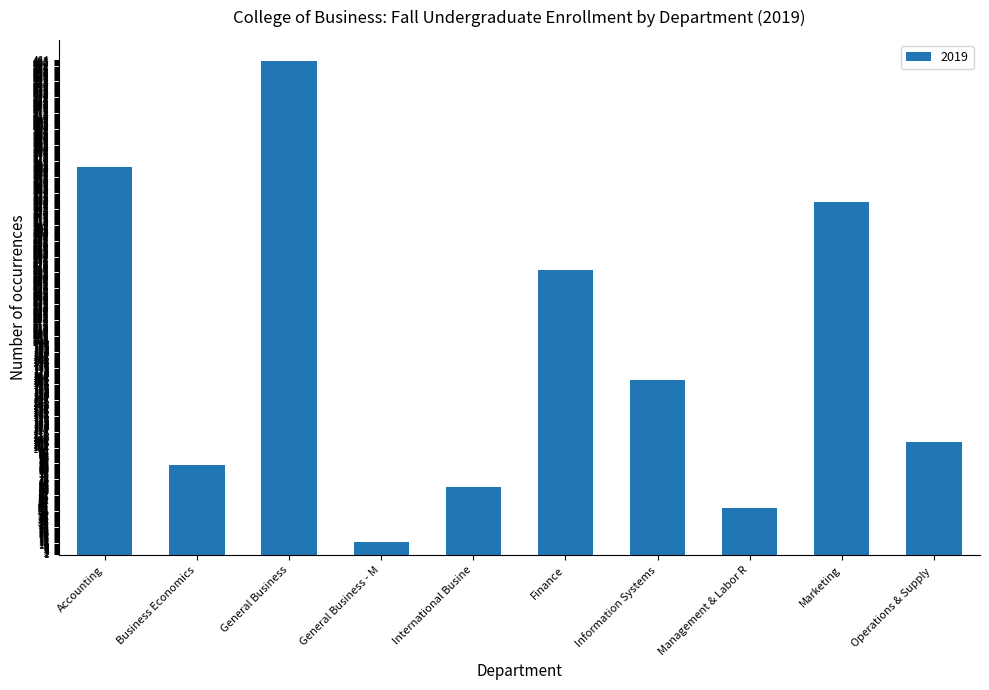

True or false: the data shows 21 at Management & Labor R.

False